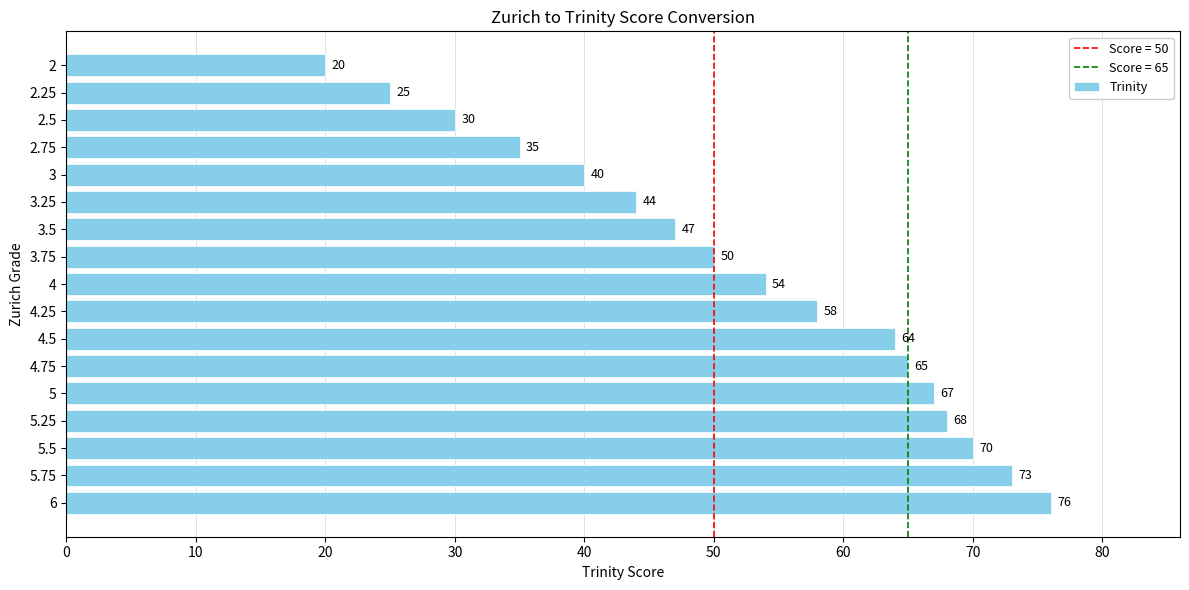

How many values are below 54?

8